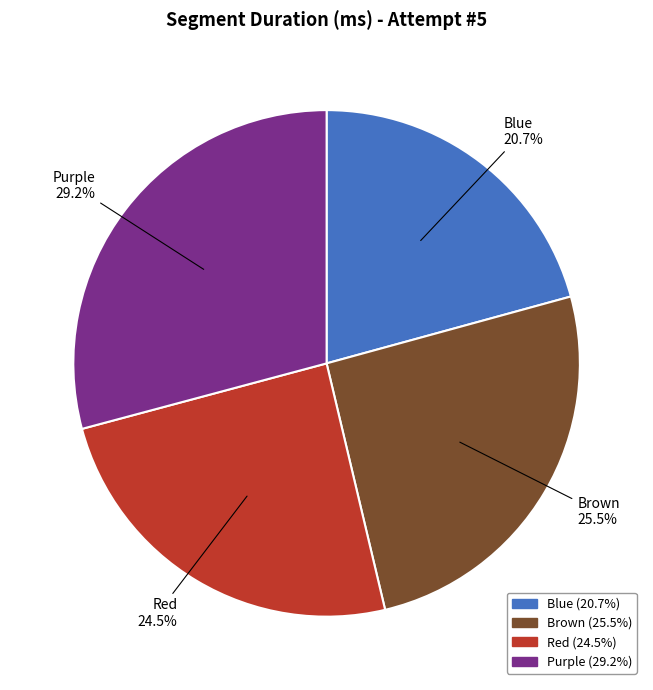

Does Red 24.5% account for over 50% of the chart?

No